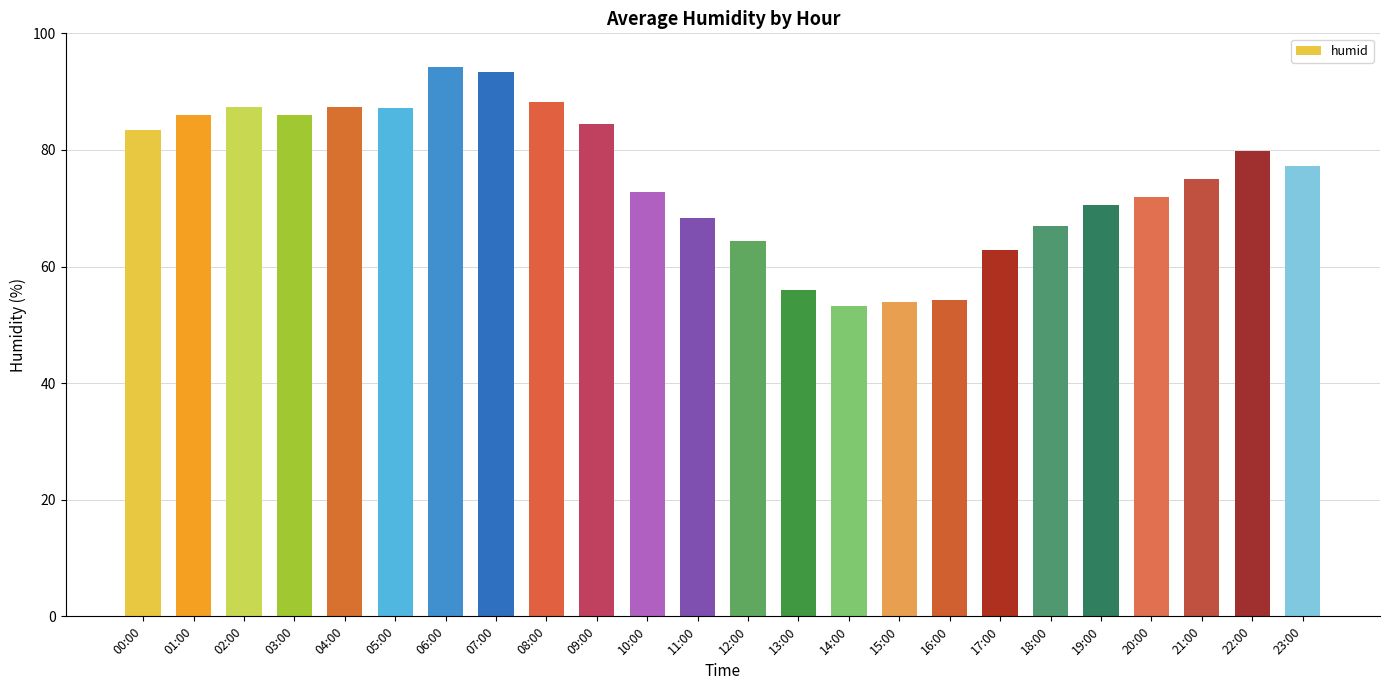

Where is the data nearest to the value 73?

10:00